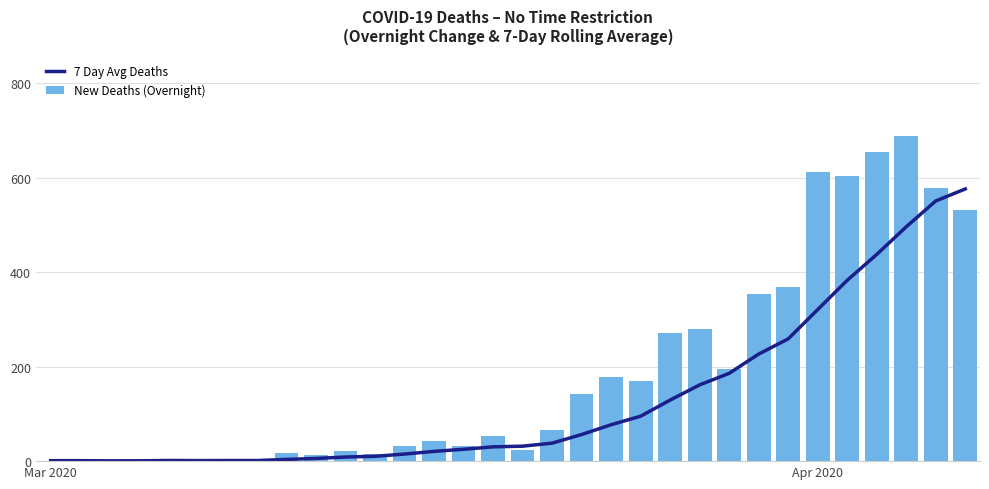

What is the sum of all New Deaths (Overnight) values?

5955